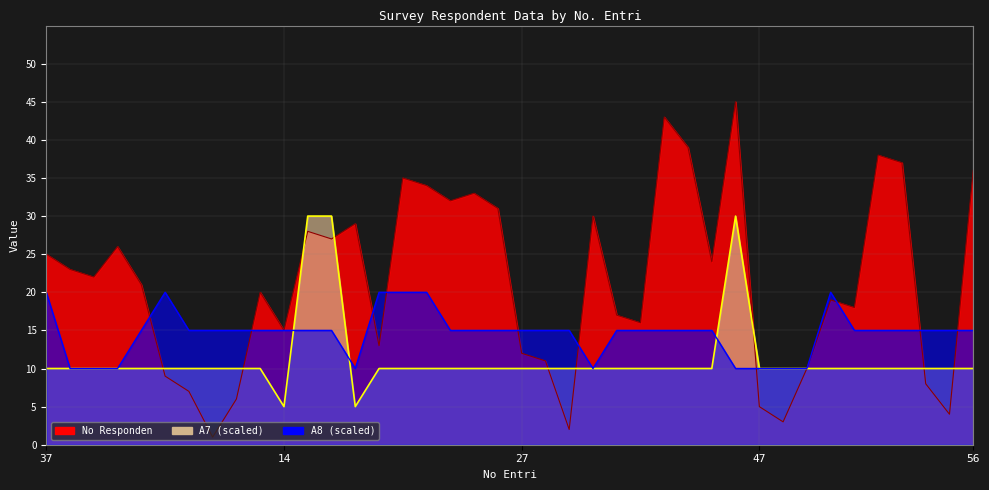

Where is A7 nearest to the value 17?

37